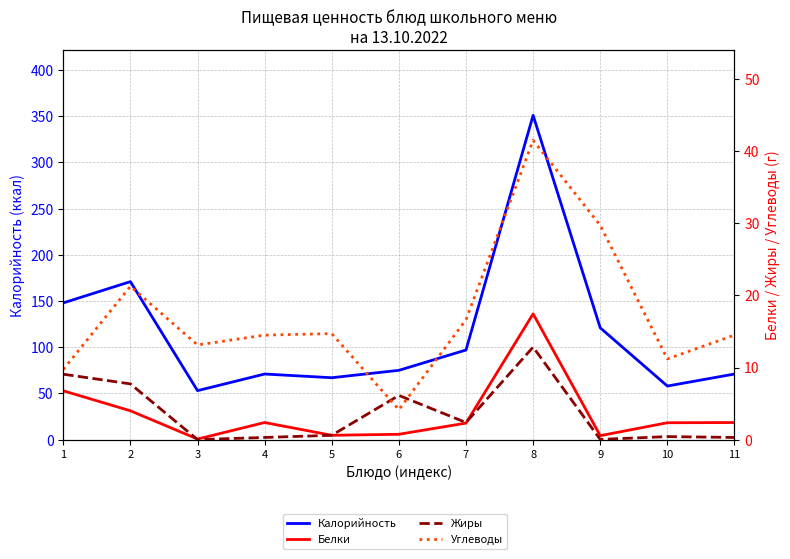

At which category is the sum across all series the highest?

8